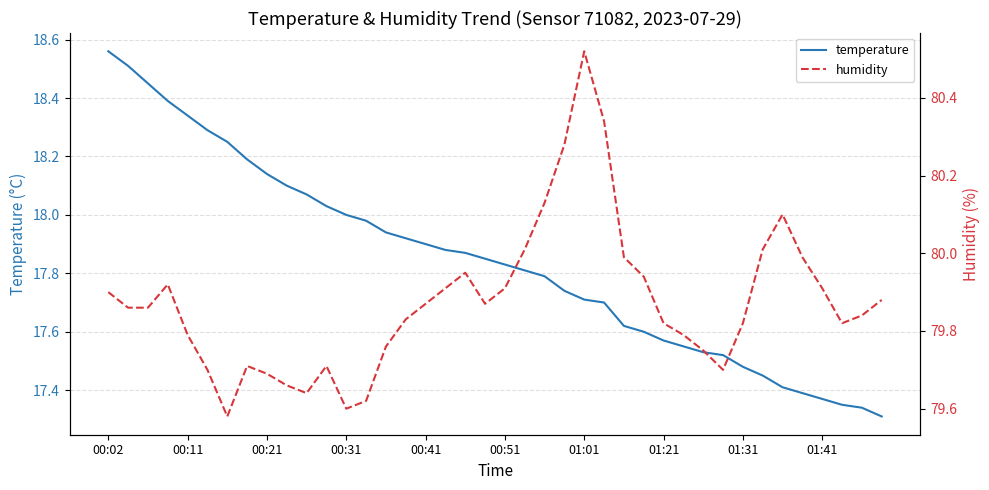

The temperature series shows 26.6 at 01:31. True or false?

False